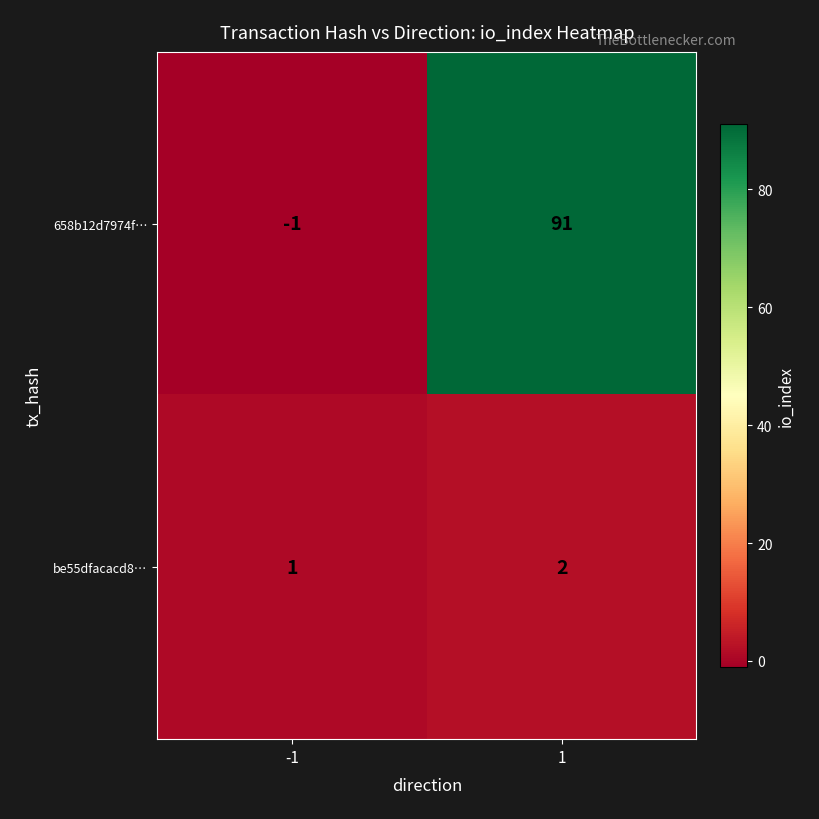

Which series changed the most between -1 and 1?

658b12d7974f…